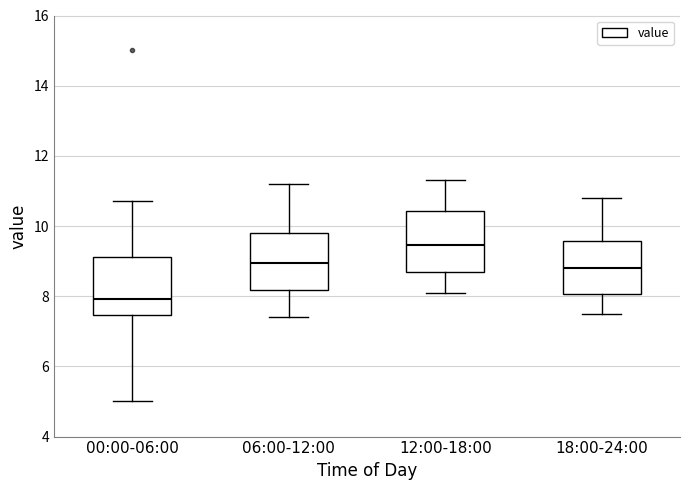

Where is the upper edge of the box for 18:00-24:00 on the y-axis? The values are not printed on the chart, so give them approximately, as read against the axis.

9.6